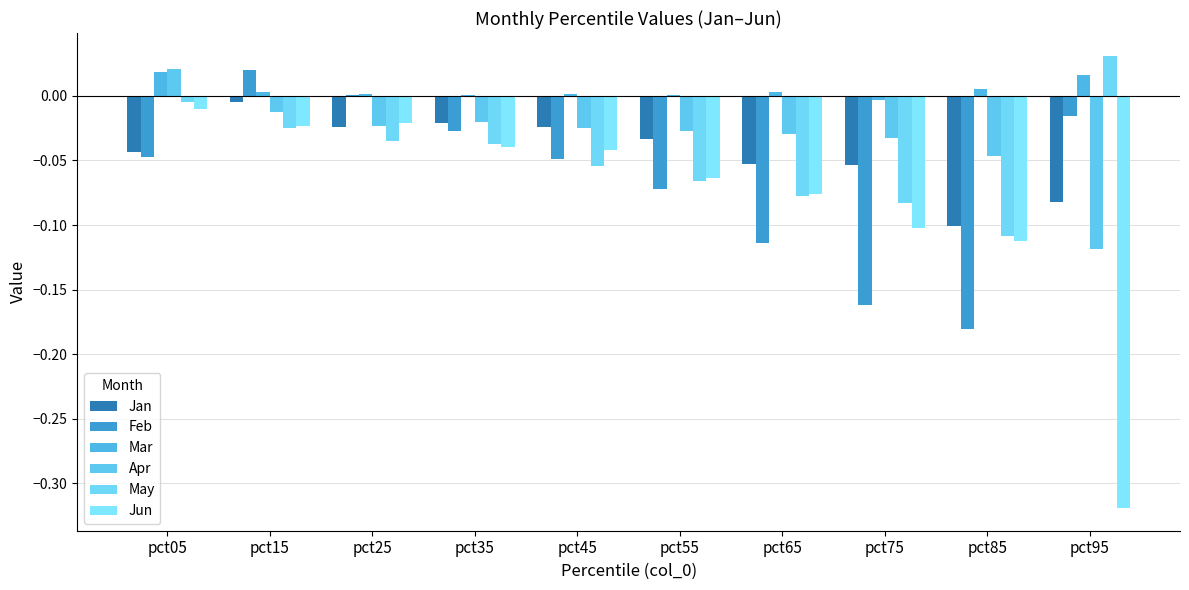

Which series has the largest range (max minus min)?

Jun